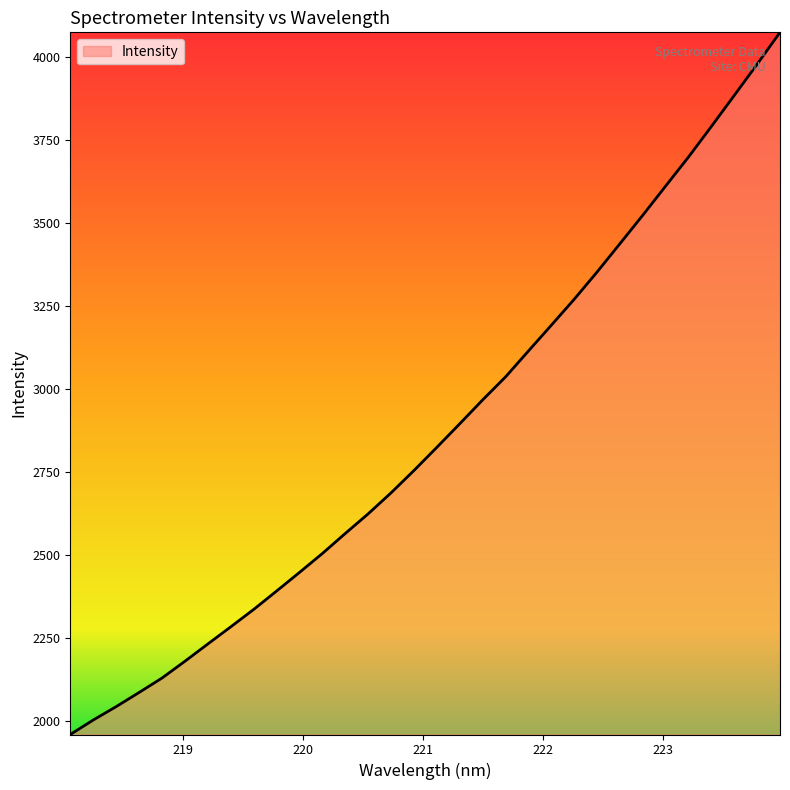

What is the maximum value shown in the chart?

4074.0